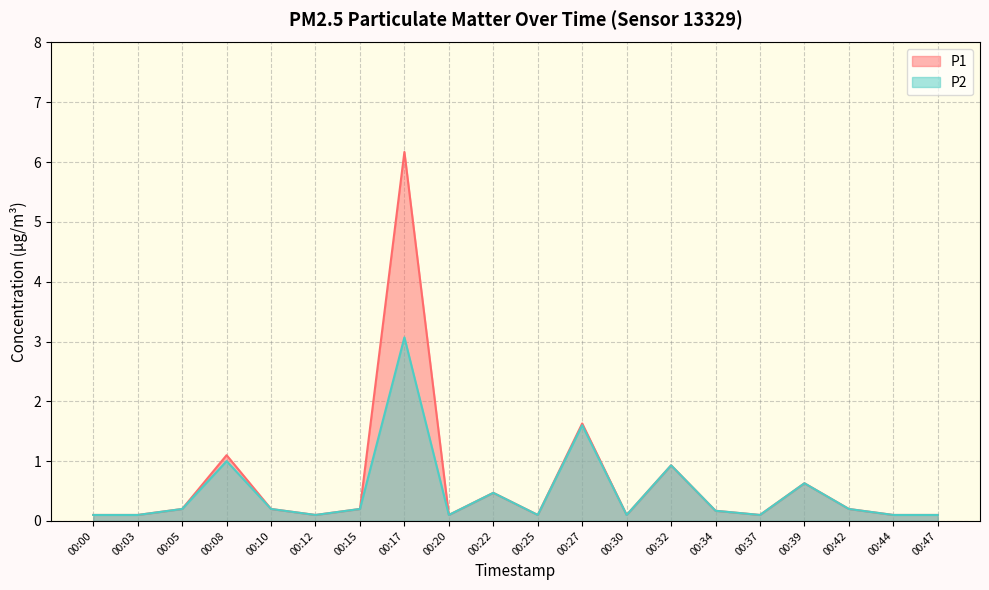

Which has a higher value, 00:25 or 00:32?

00:32